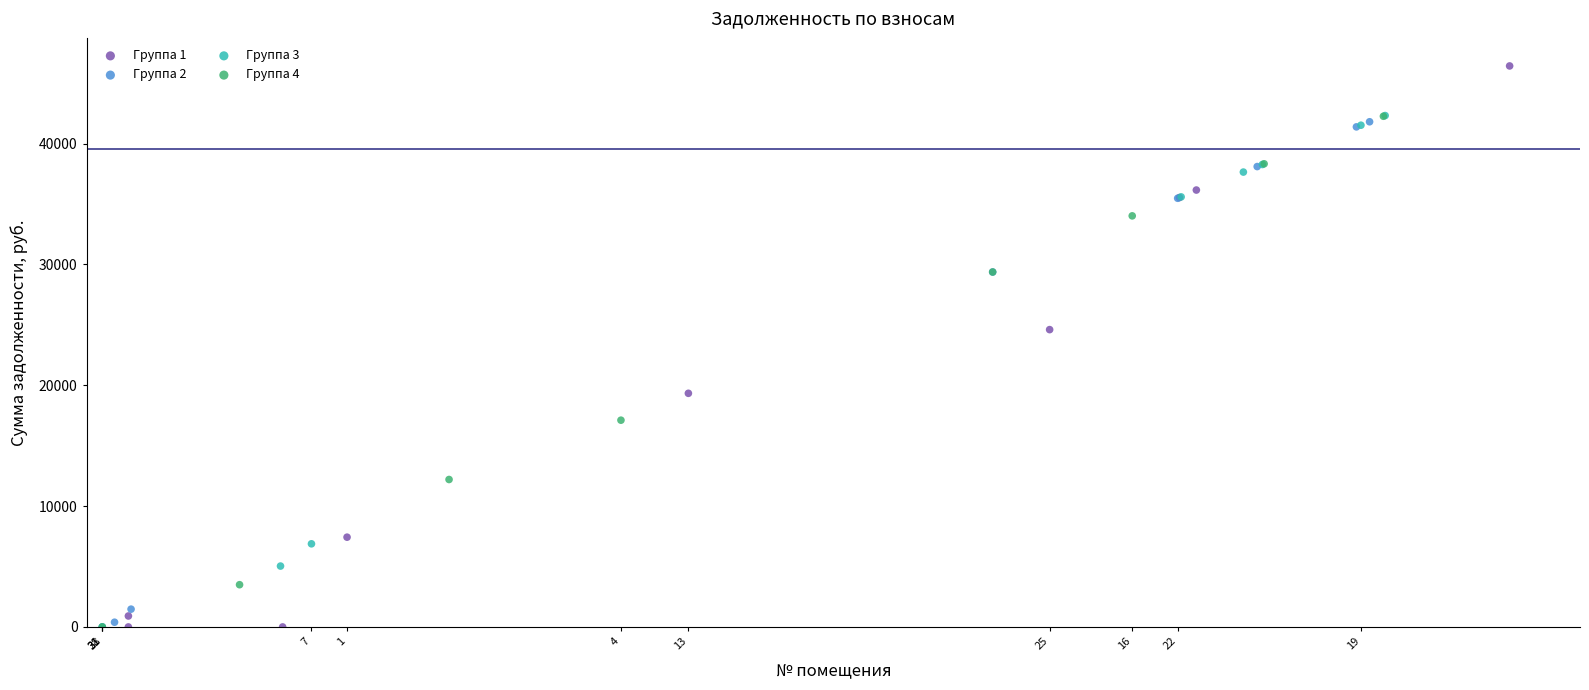

Which series reaches the maximum Y coordinate?

Группа 1